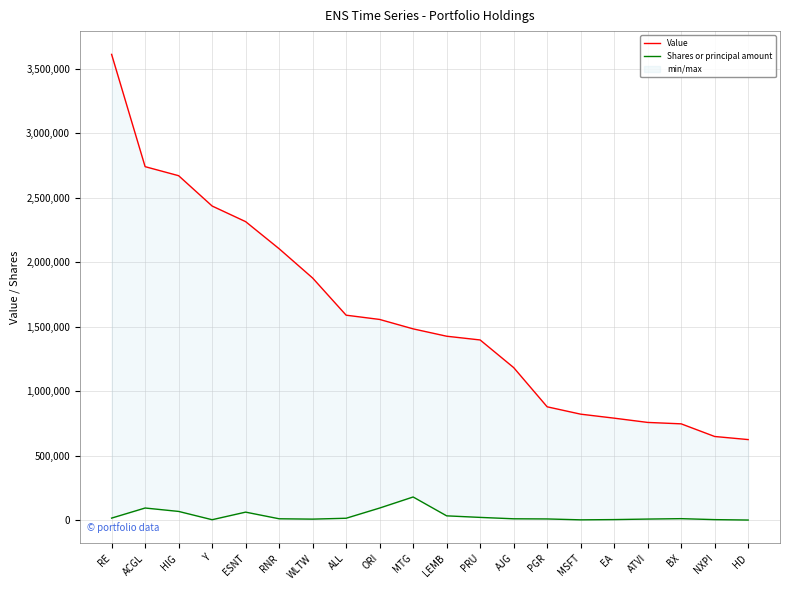

True or false: Value and Shares or principal amount cross at least once.

False